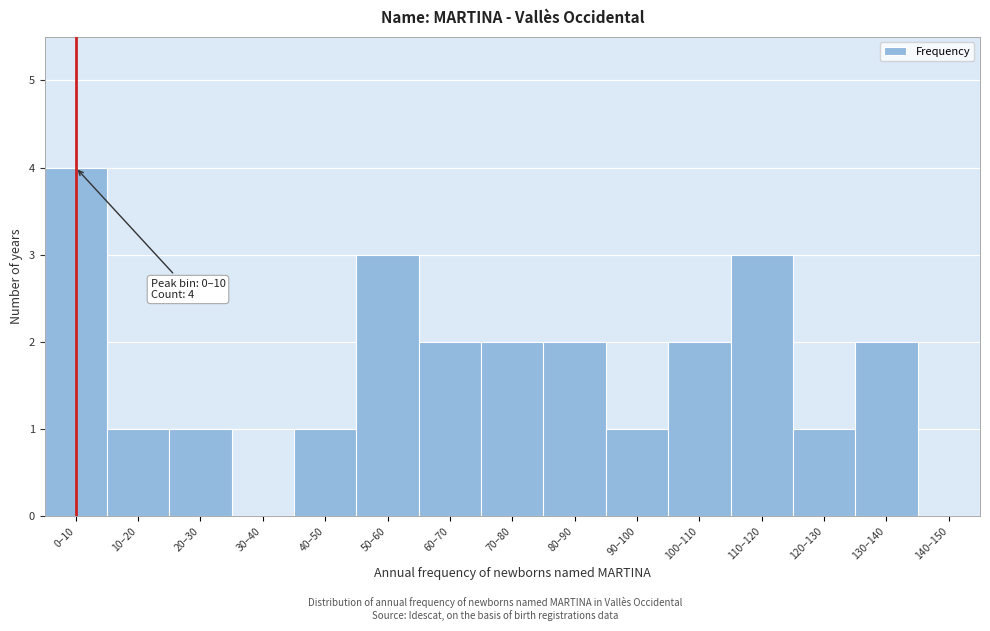

Reading right to left, list all the values displayed in this chart.

140–150=0	130–140=2	120–130=1	110–120=3	100–110=2	90–100=1	80–90=2	70–80=2	60–70=2	50–60=3	40–50=1	30–40=0	20–30=1	10–20=1	0–10=4